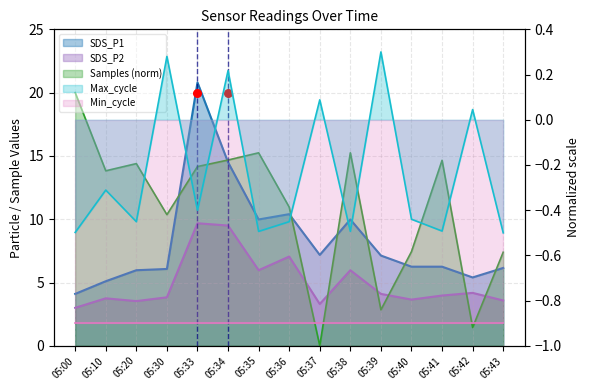

Is the value of SDS_P1 at 05:43 greater than the value of Max_cycle_scaled at 05:33?

Yes